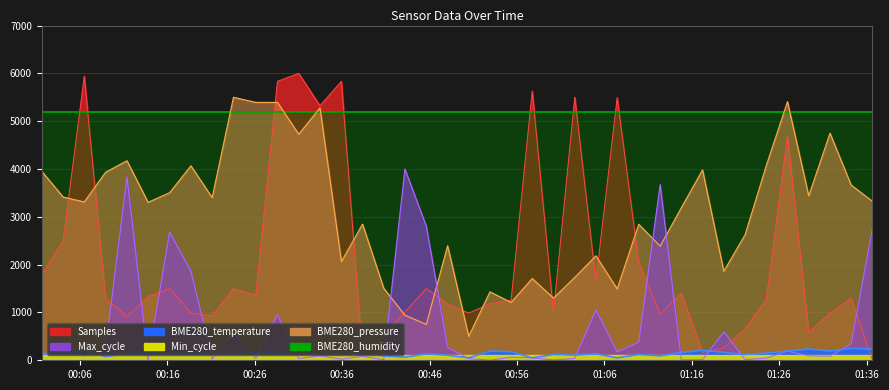

Where is the first local maximum for Samples?

2023/01/23 00:06:29